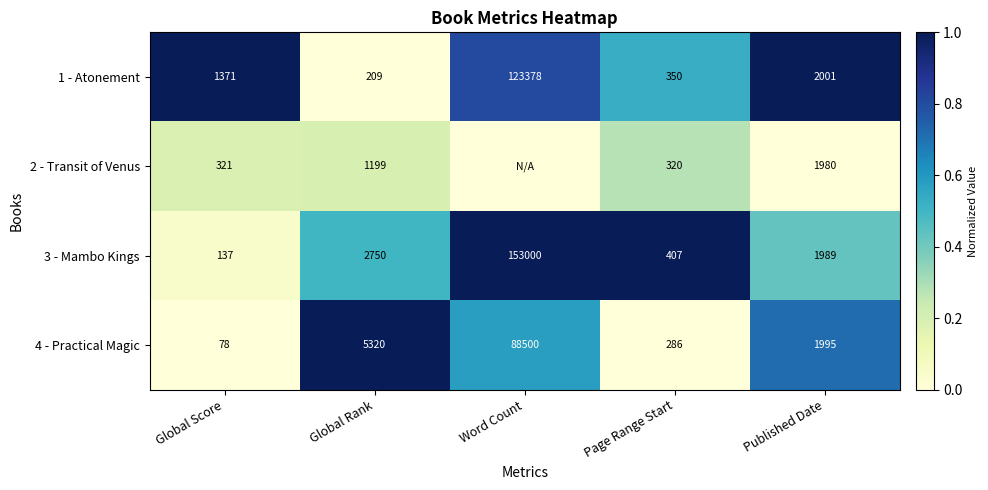

What is the total value across all series at Global Score?

1907